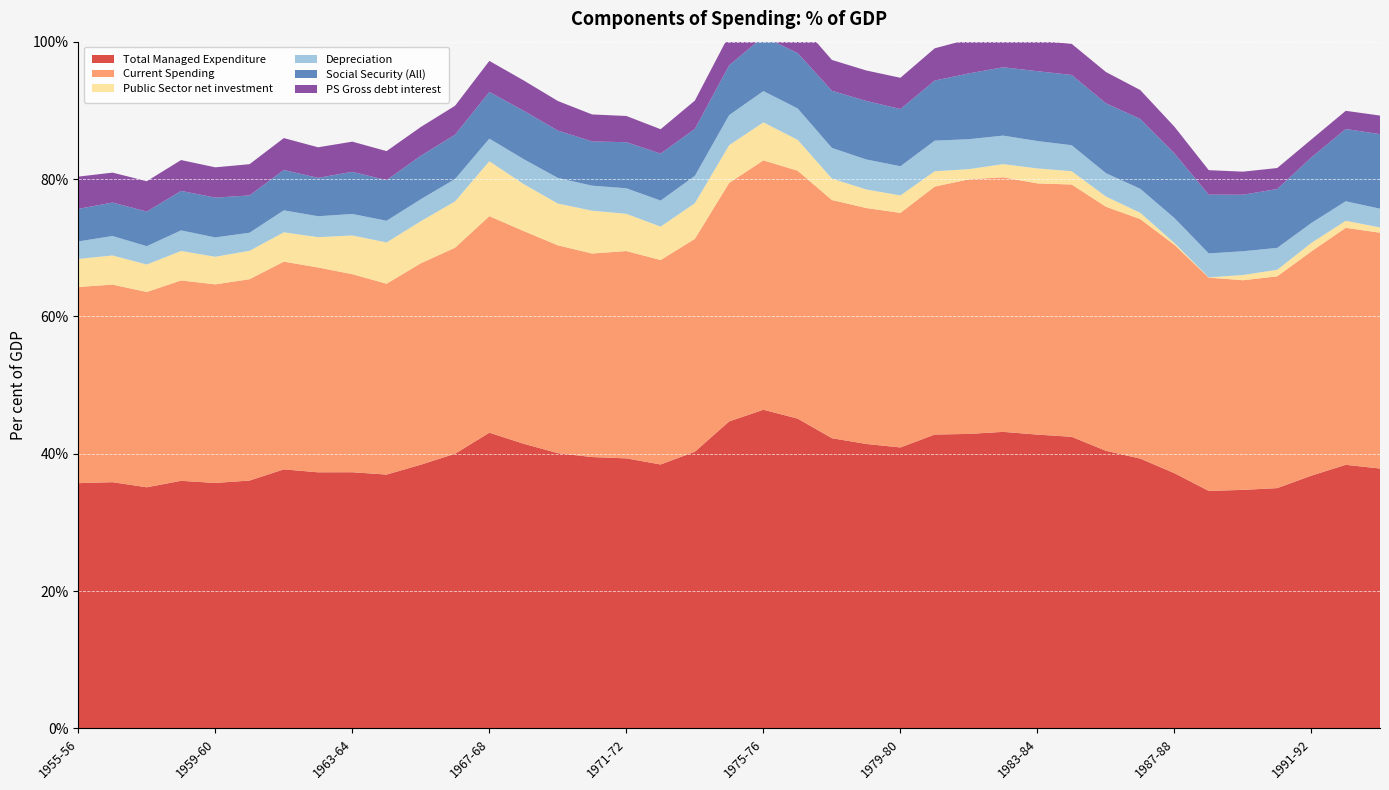

Reading left to right, transcribe all the data shown in this chart.

Total Managed Expenditure: 0.4	0.4	0.4	0.4	0.4	0.4	0.4	0.4	0.4	0.4	0.4	0.4	0.4	0.4	0.4	0.4	0.4	0.4	0.4	0.4	0.5	0.5	0.4	0.4	0.4	0.4	0.4	0.4	0.4	0.4	0.4	0.4	0.4	0.3	0.3	0.3	0.4	0.4	0.4
Current Spending: 0.3	0.3	0.3	0.3	0.3	0.3	0.3	0.3	0.3	0.3	0.3	0.3	0.3	0.3	0.3	0.3	0.3	0.3	0.3	0.3	0.4	0.4	0.3	0.3	0.3	0.4	0.4	0.4	0.4	0.4	0.4	0.3	0.3	0.3	0.3	0.3	0.3	0.3	0.3
Public Sector net investment: 0.0	0.0	0.0	0.0	0.0	0.0	0.0	0.0	0.1	0.1	0.1	0.1	0.1	0.1	0.1	0.1	0.1	0.0	0.1	0.1	0.1	0.0	0.0	0.0	0.0	0.0	0.0	0.0	0.0	0.0	0.0	0.0	0.0	0.0	0.0	0.0	0.0	0.0	0.0
Depreciation: 0.0	0.0	0.0	0.0	0.0	0.0	0.0	0.0	0.0	0.0	0.0	0.0	0.0	0.0	0.0	0.0	0.0	0.0	0.0	0.0	0.0	0.0	0.0	0.0	0.0	0.0	0.0	0.0	0.0	0.0	0.0	0.0	0.0	0.0	0.0	0.0	0.0	0.0	0.0
Social Security (All): 0.0	0.0	0.1	0.1	0.1	0.1	0.1	0.1	0.1	0.1	0.1	0.1	0.1	0.1	0.1	0.1	0.1	0.1	0.1	0.1	0.1	0.1	0.1	0.1	0.1	0.1	0.1	0.1	0.1	0.1	0.1	0.1	0.1	0.1	0.1	0.1	0.1	0.1	0.1
PS Gross debt interest: 0.0	0.0	0.0	0.0	0.0	0.0	0.0	0.0	0.0	0.0	0.0	0.0	0.0	0.0	0.0	0.0	0.0	0.0	0.0	0.0	0.0	0.0	0.0	0.0	0.0	0.0	0.0	0.0	0.0	0.0	0.0	0.0	0.0	0.0	0.0	0.0	0.0	0.0	0.0